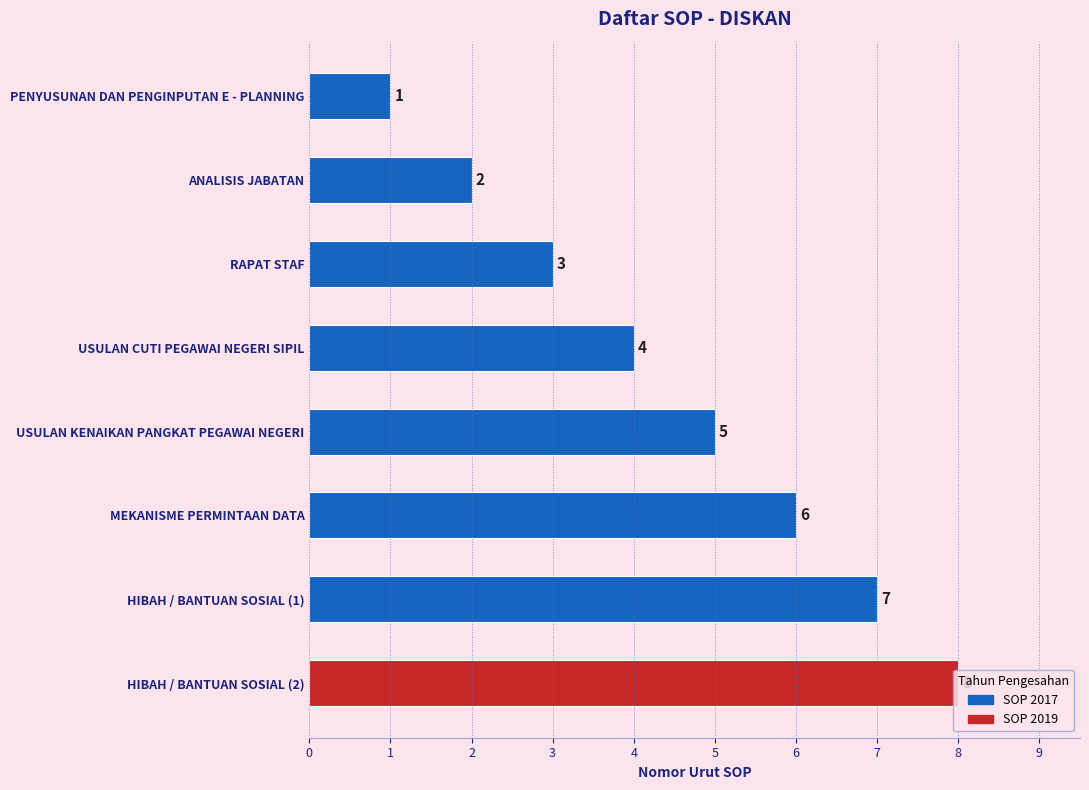

What is the difference between the maximum and minimum values?

7